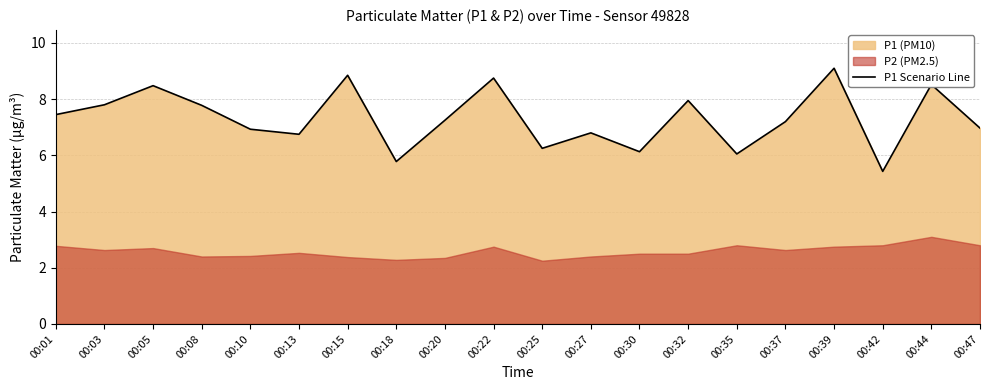

List the labels in order of value, largest first.

00:39, 00:15, 00:22, 00:44, 00:05, 00:32, 00:03, 00:08, 00:01, 00:20, 00:37, 00:47, 00:10, 00:27, 00:13, 00:25, 00:30, 00:35, 00:18, 00:42